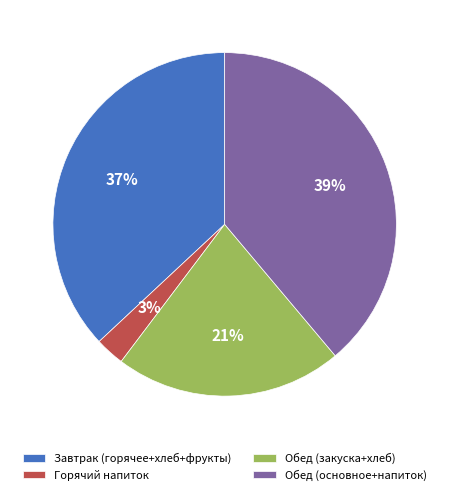

To the nearest percent, what portion does Обед (основное+напиток) represent?

39%